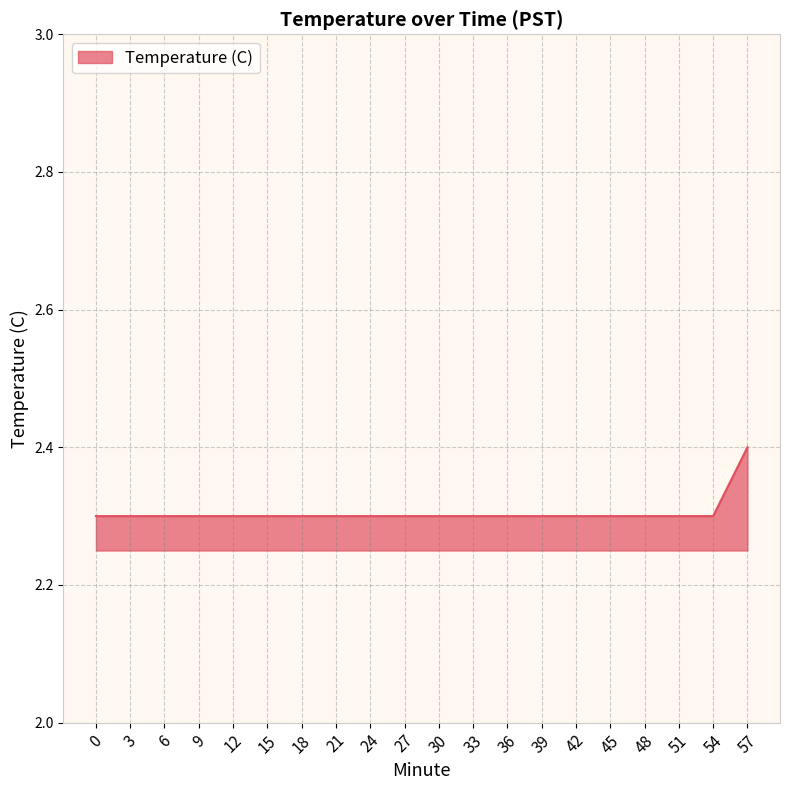

What is the maximum value shown in the chart?

2.4